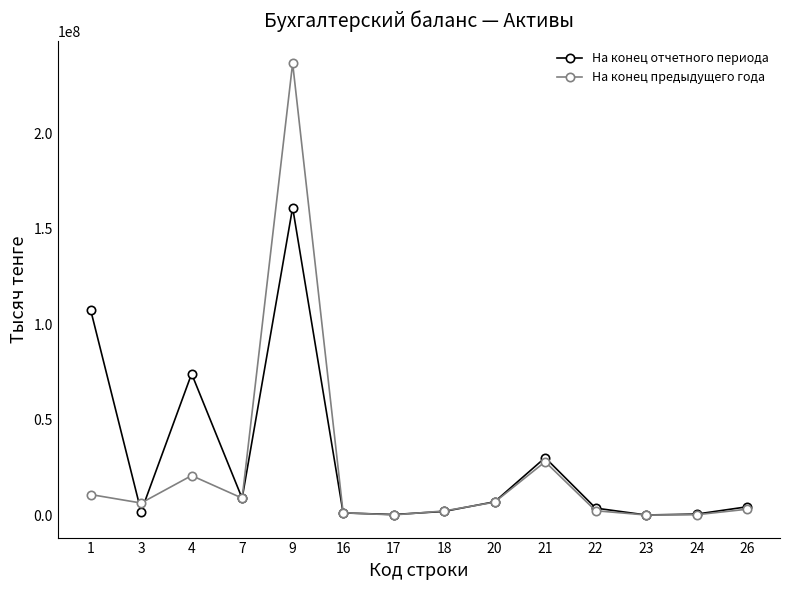

What is the sum of the На конец отчетного периода values at 7 and 24?

9504776